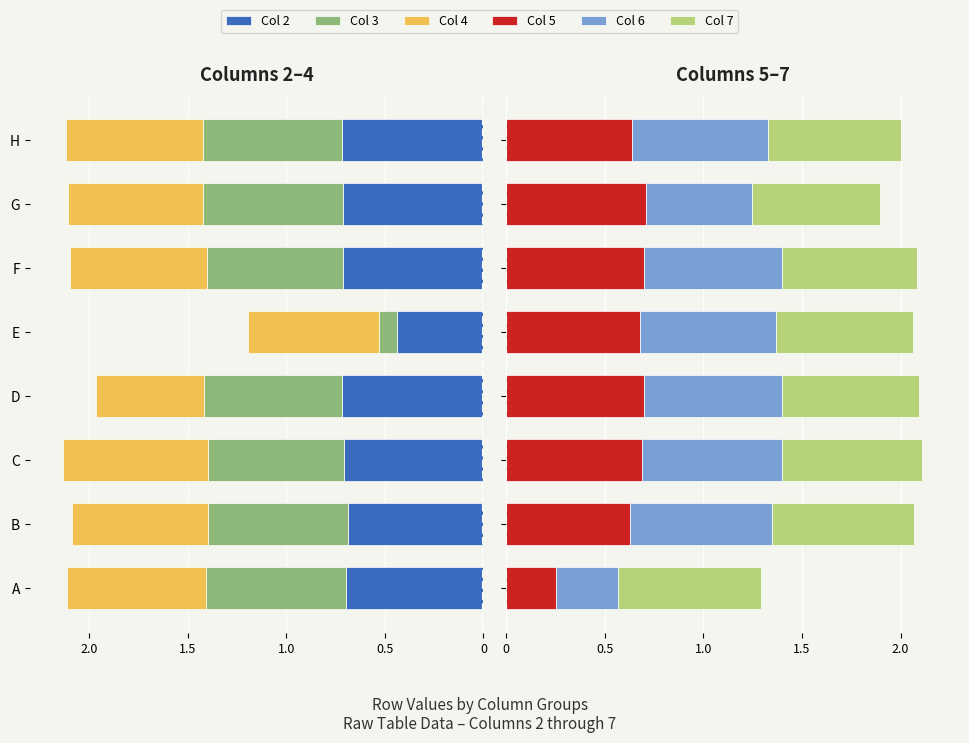

Count the number of categories in the chart.

8